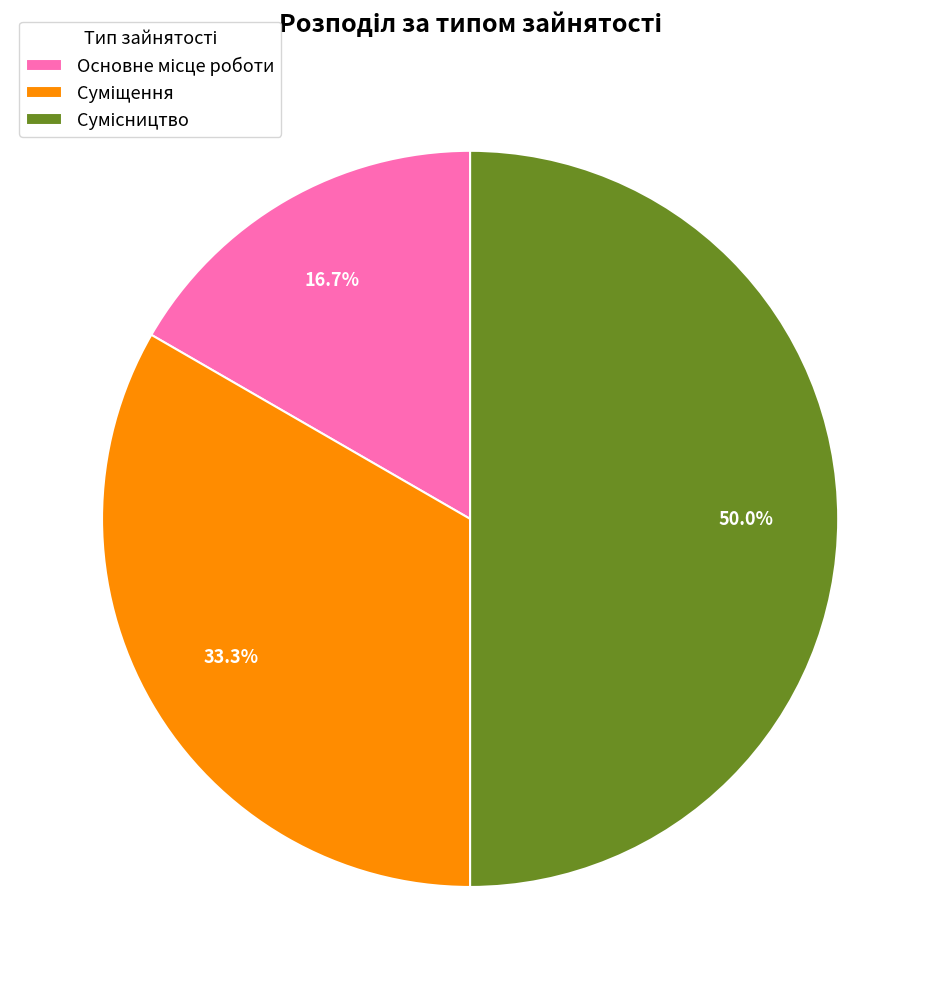

Count the number of slices in the pie.

3